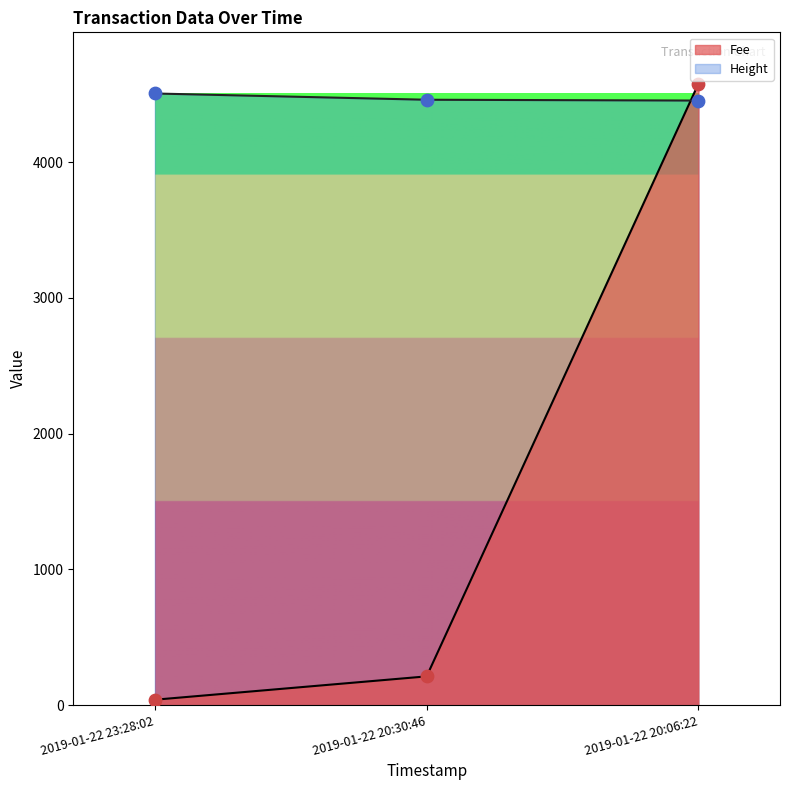

At how many categories does at least one series exceed 54?

3